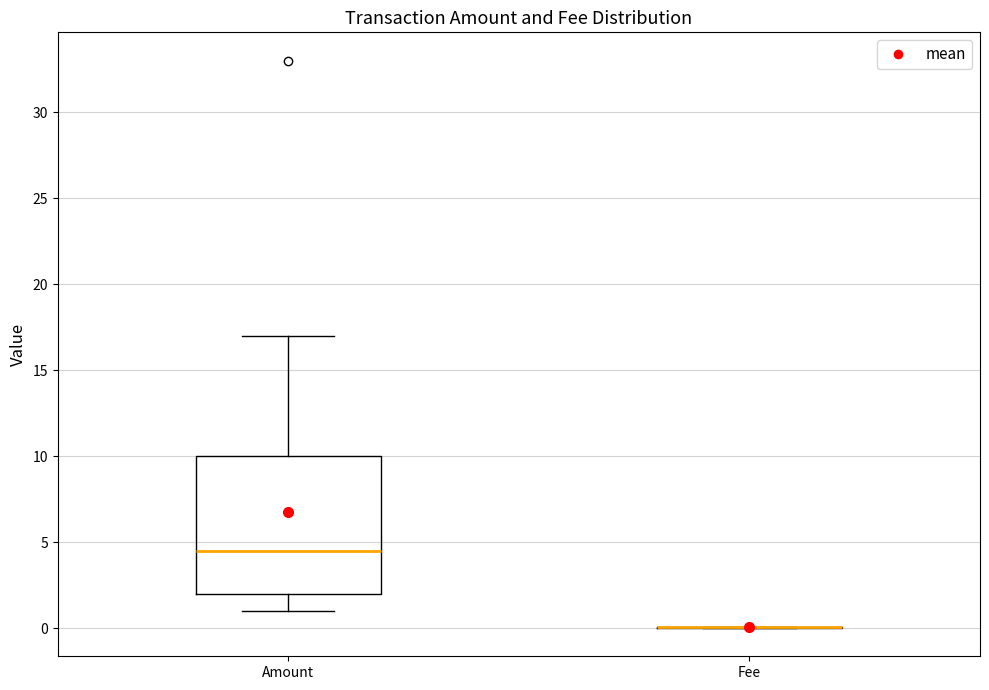

Comparing the boxes themselves (not the whiskers), which one is the tallest?

Amount